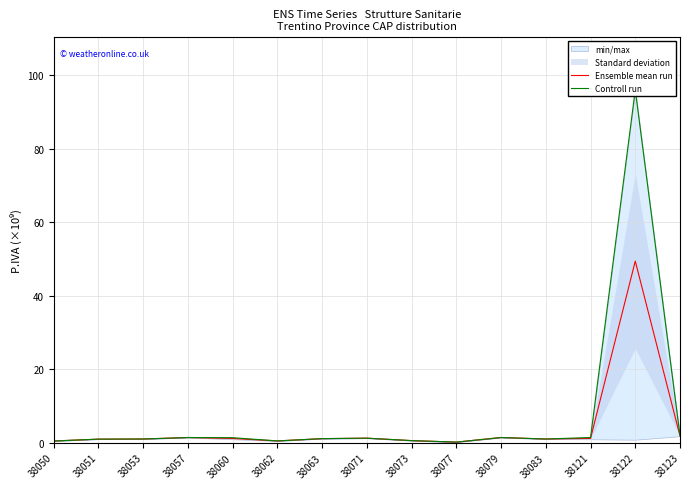

What is the minimum value for Ensemble mean run?

0.2